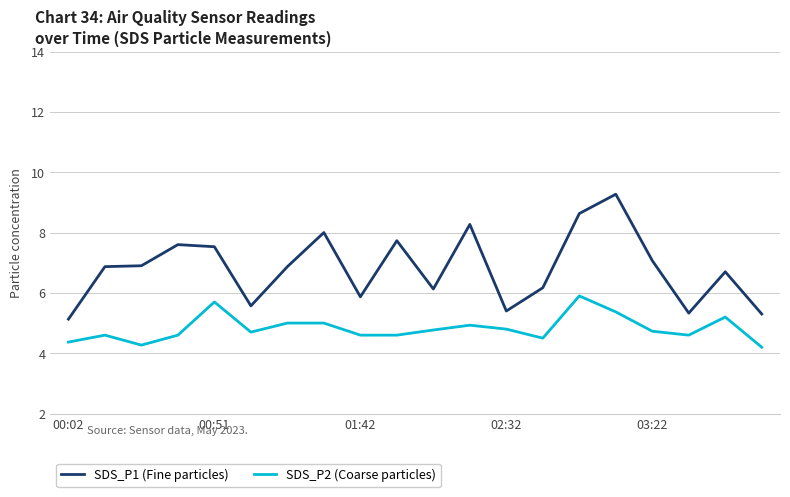

Count the number of data series in this chart.

2